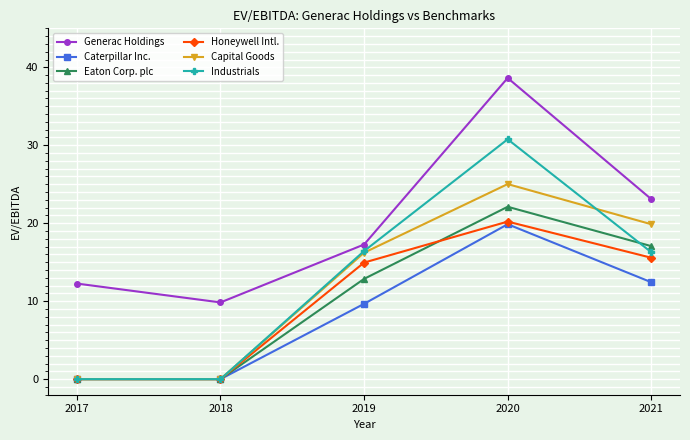

Which series ends up on top after the final intersection of Eaton Corp. plc and Industrials?

Eaton Corp. plc